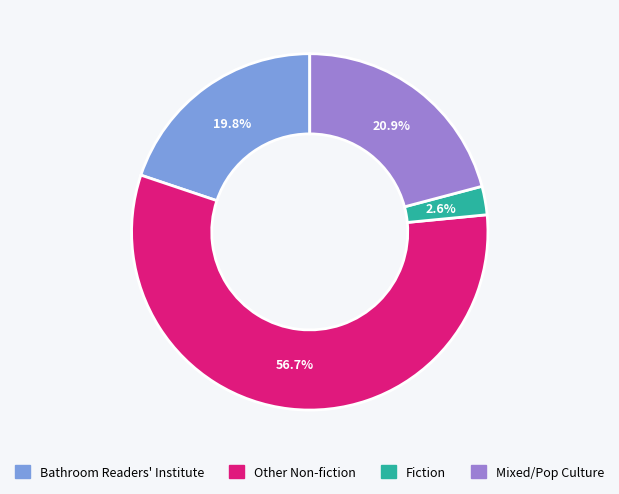

What is the largest slice in the pie chart?

Other Non-fiction